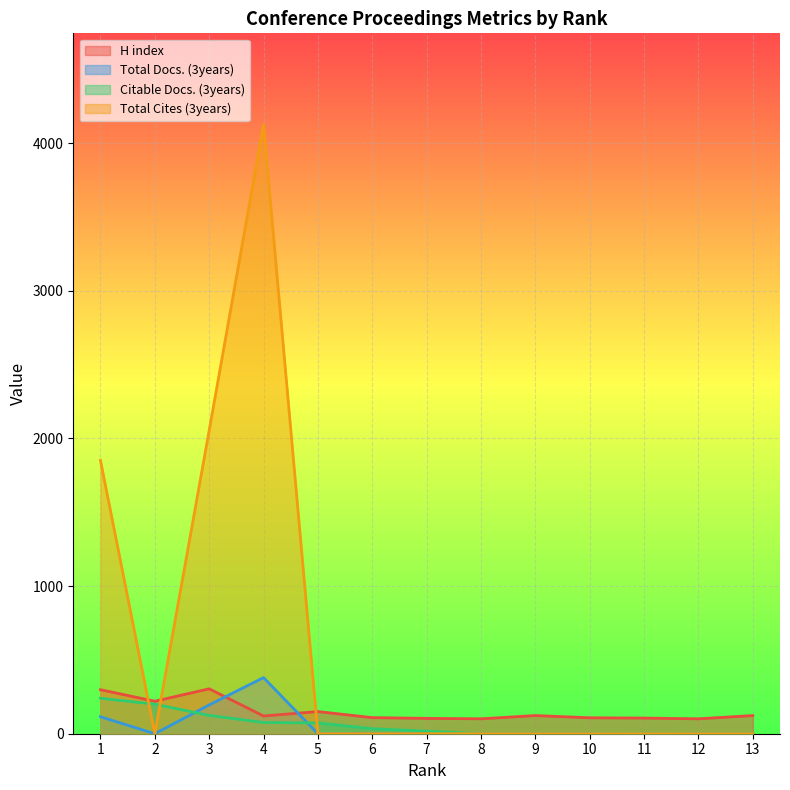

The Total Docs. (3years) series shows -117 at 10. True or false?

False